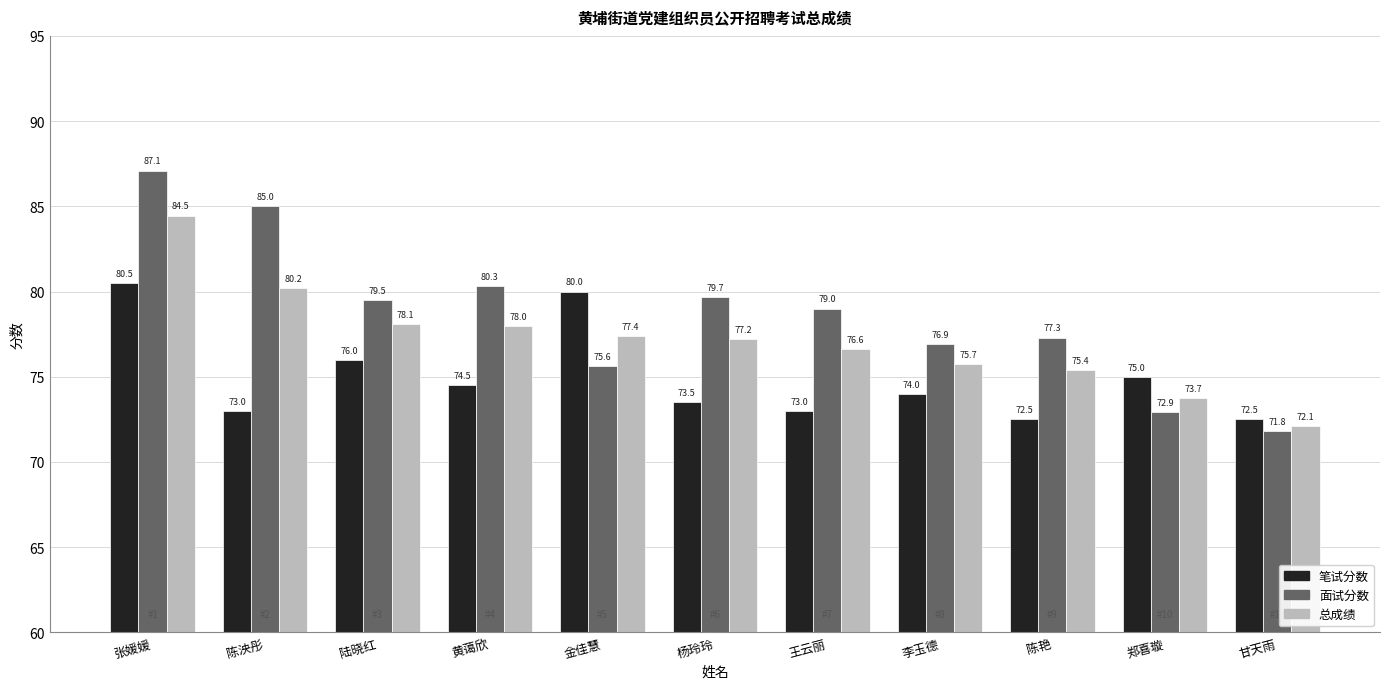

What is the difference between the highest and lowest values at 郑喜璇?

2.1